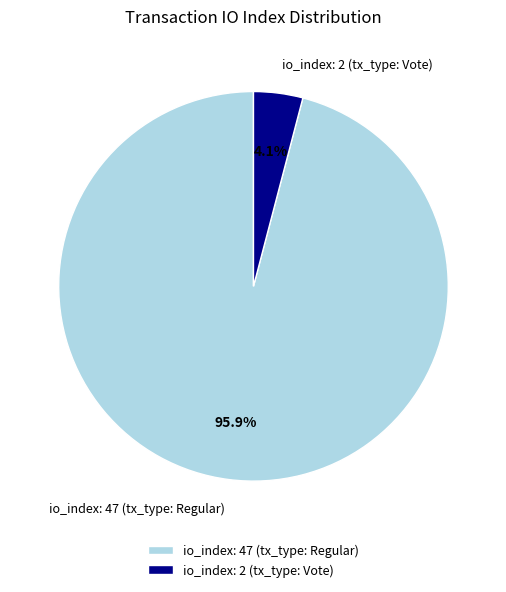

To the nearest percent, what is the difference between the io_index: 2 (tx_type: Vote) and io_index: 47 (tx_type: Regular) slice percentages?

92%